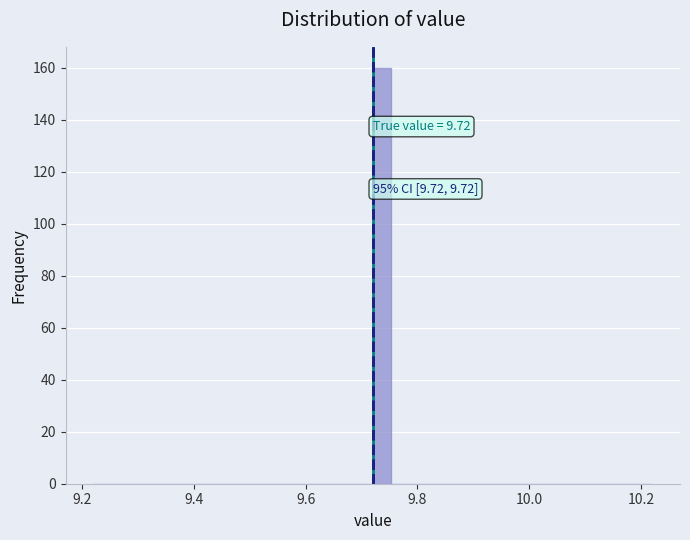

Around what value on the x-axis is the tallest bar? Give the approximate position of its centre, as read against the axis.

9.74